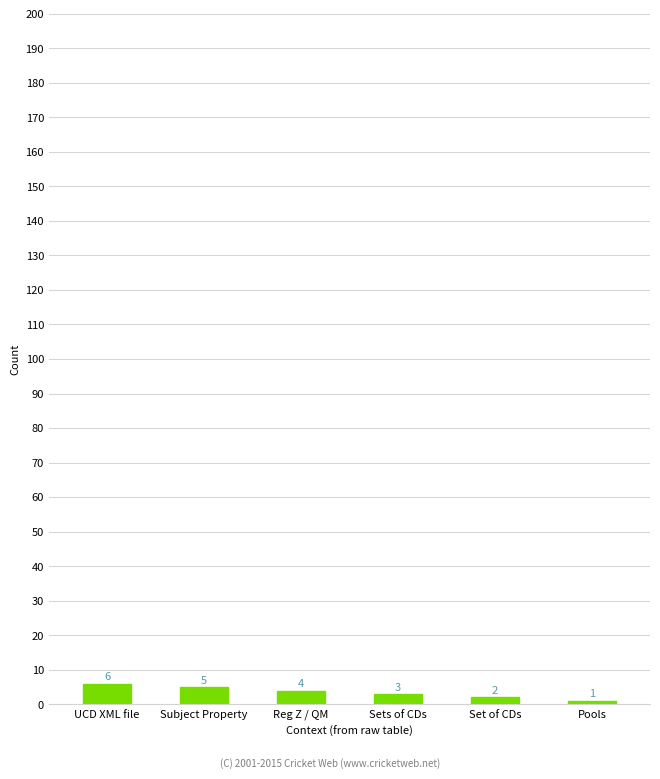

What is the greatest value displayed?

6